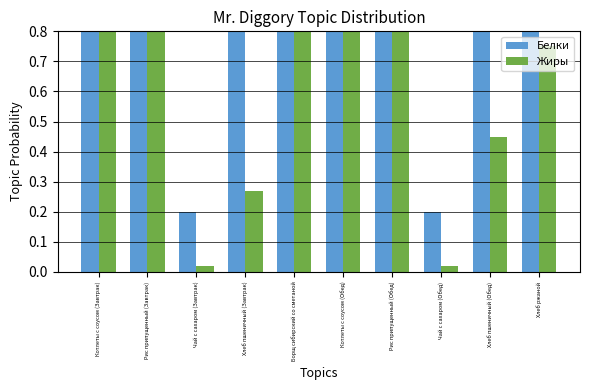

What is the total value across all series at Хлеб ржаной?

3.0